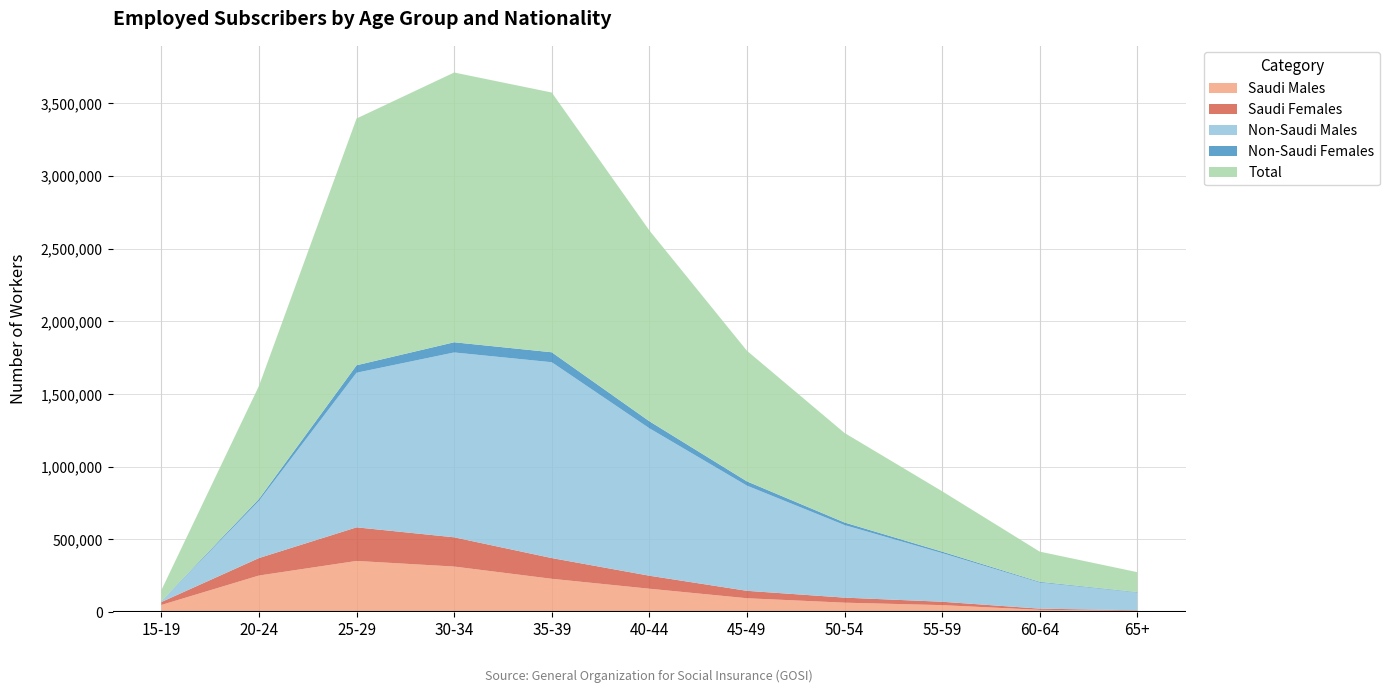

Reading left to right, transcribe all the data shown in this chart.

Saudi Males: 48661	251152	351544	312845	228612	160351	94795	64294	47427	14984	8281
Saudi Females: 20246	120252	231066	201230	142612	89499	51136	34746	23269	8393	3731
Non-Saudi Males: 5148	393712	1063814	1271796	1347392	1014439	723584	499228	334733	179448	122002
Non-Saudi Females: 1431	12981	51380	70145	68593	48485	29377	17791	10099	5000	3110
Total: 75486	778097	1697804	1856016	1787209	1312774	898892	616059	415528	207825	137124